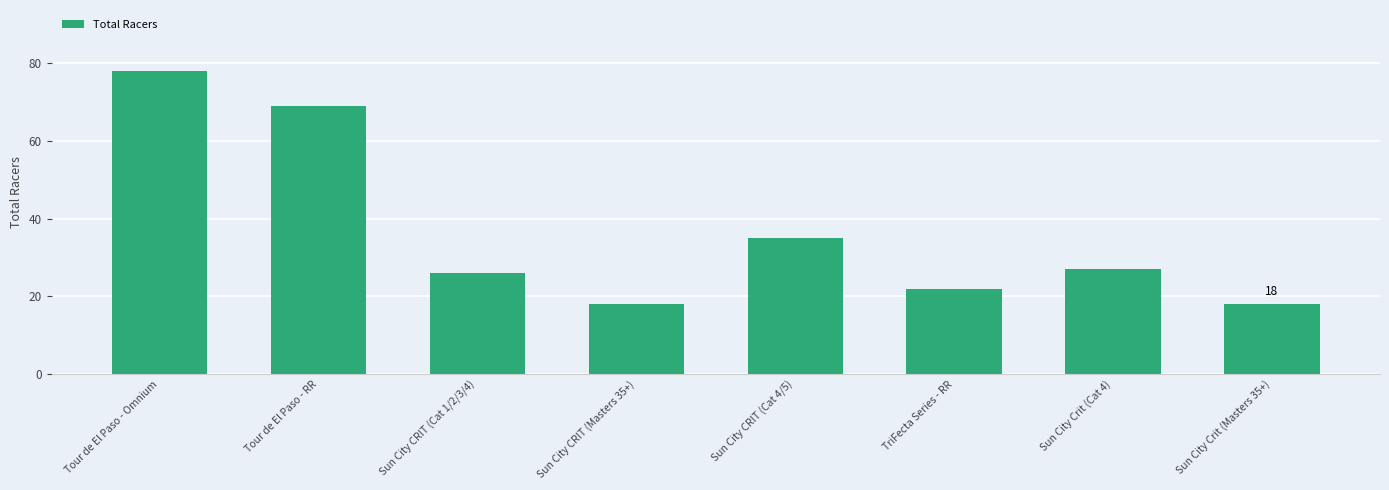

Reading left to right, what are all the values shown in this chart?

Tour de El Paso - Omnium=78	Tour de El Paso - RR=69	Sun City CRIT (Cat 1/2/3/4)=26	Sun City CRIT (Masters 35+)=18	Sun City CRIT (Cat 4/5)=35	TriFecta Series - RR=22	Sun City Crit (Cat 4)=27	Sun City Crit (Masters 35+)=18